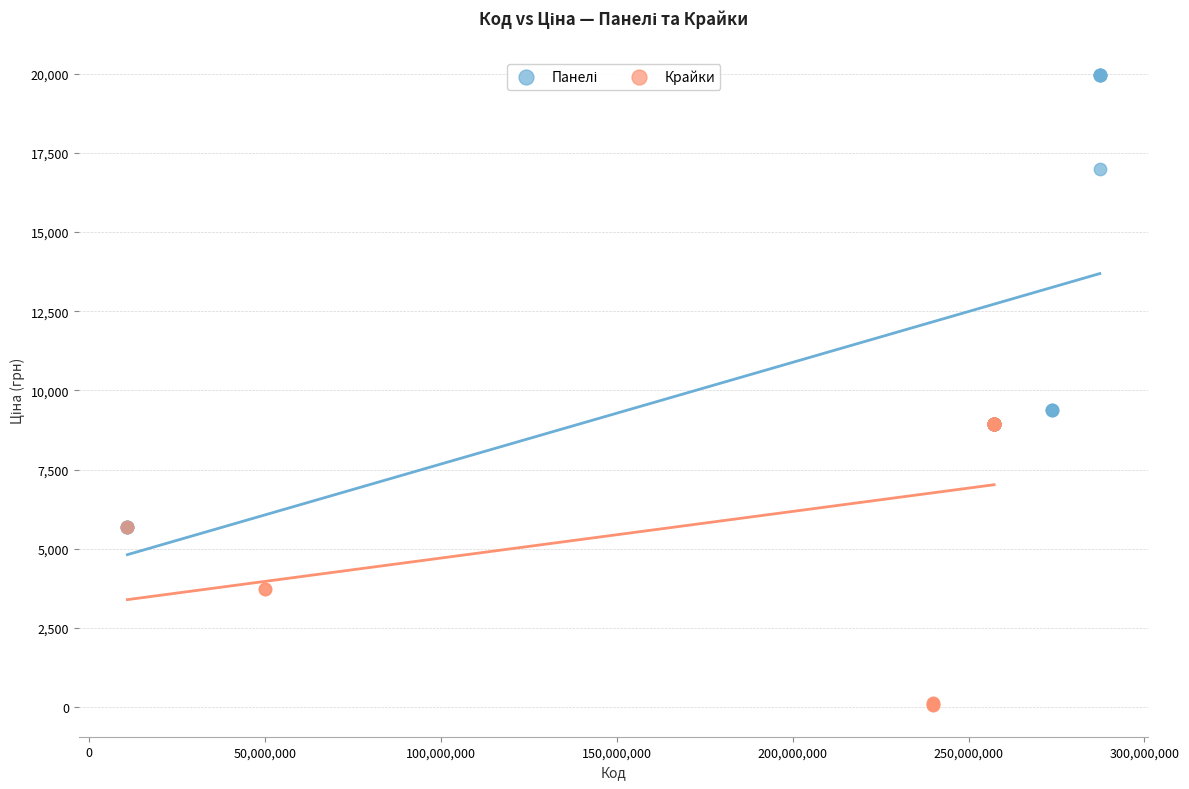

Which series reaches the minimum Y coordinate?

Крайки